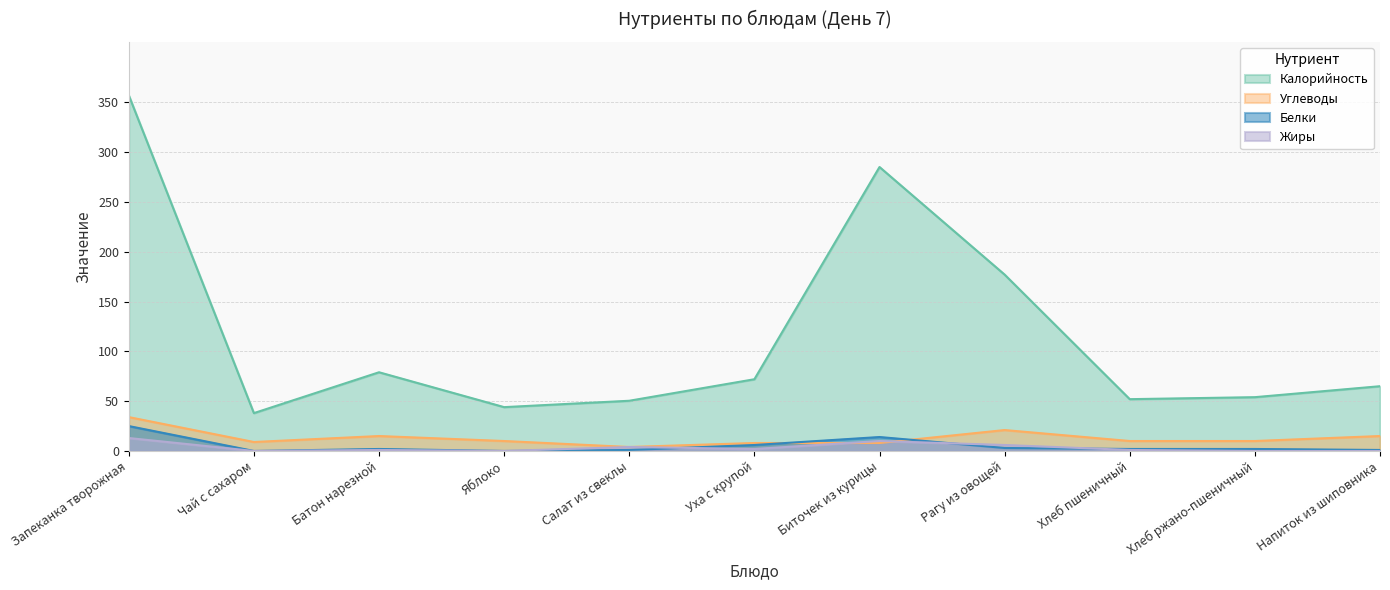

What is the maximum value shown in the chart?

357.0